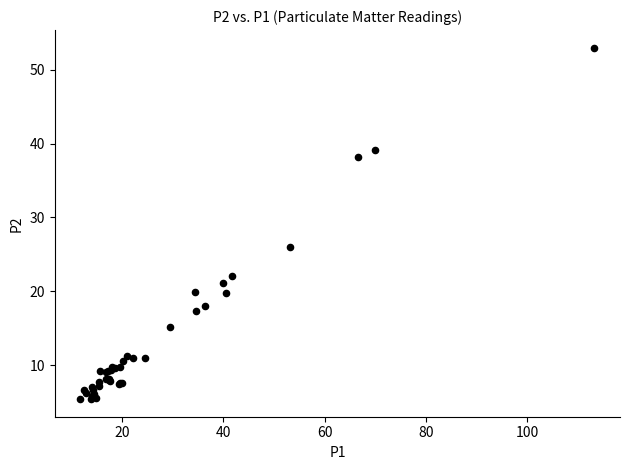

What Y value in the scatter plot is closest to 29?

26.0